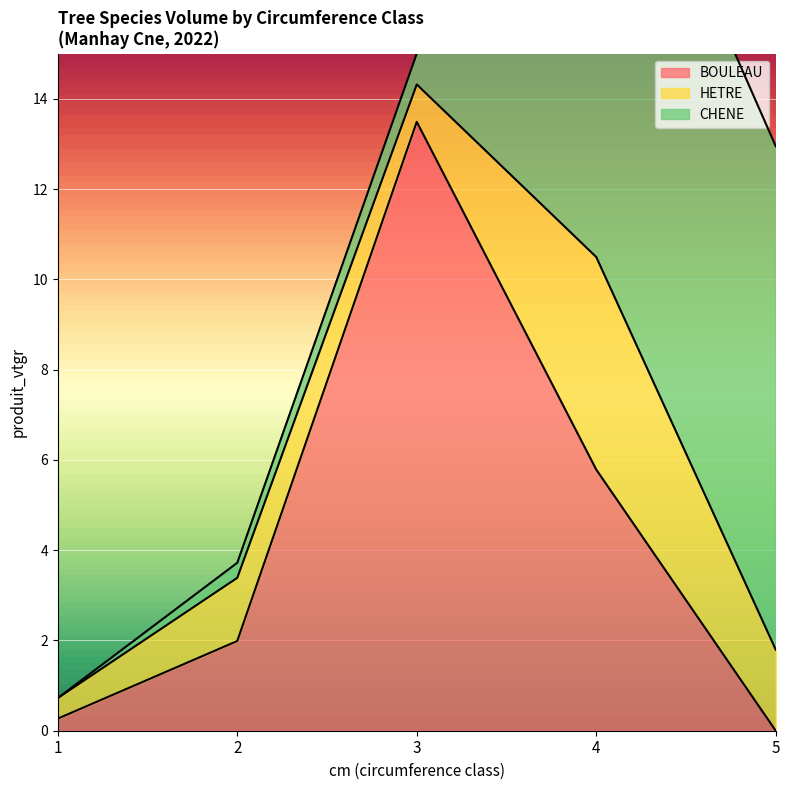

What is the difference between the maximum and minimum values in the CHENE series?

11.5